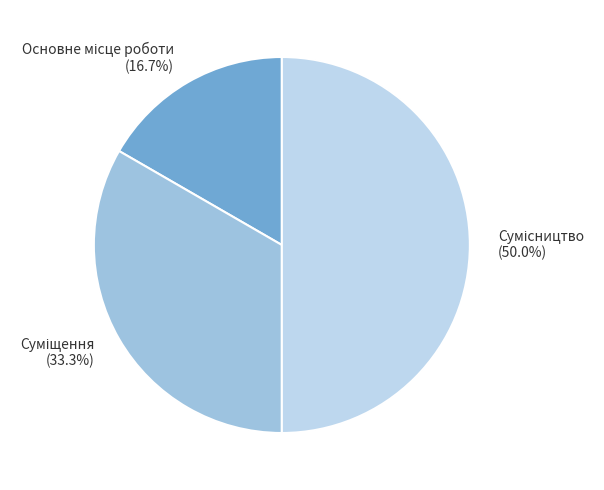

Count the number of slices in the pie.

3